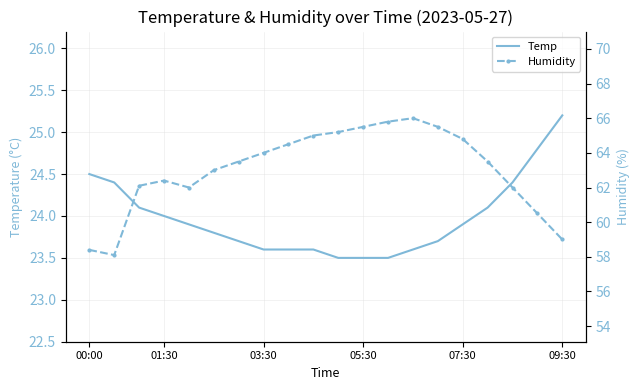

The value of Temp at 07:30 is 9.9. True or false?

False